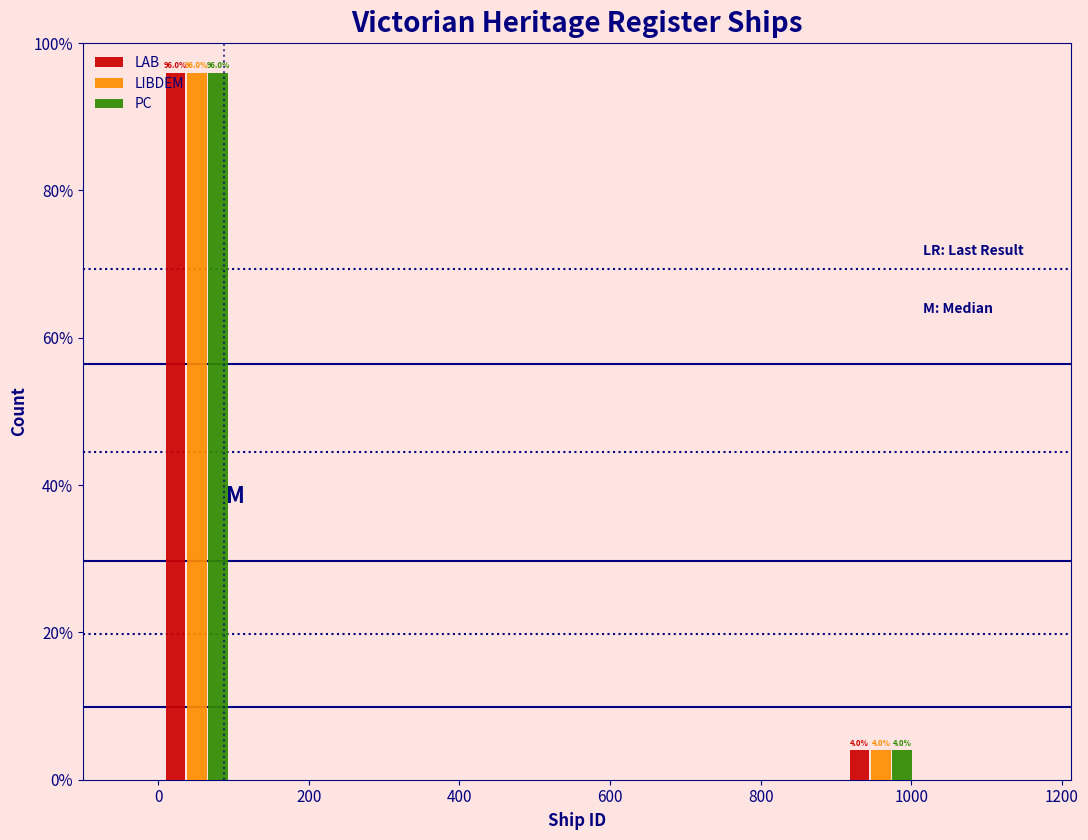

In the PC series, which range on the x-axis has the tallest bar?

0 to 100